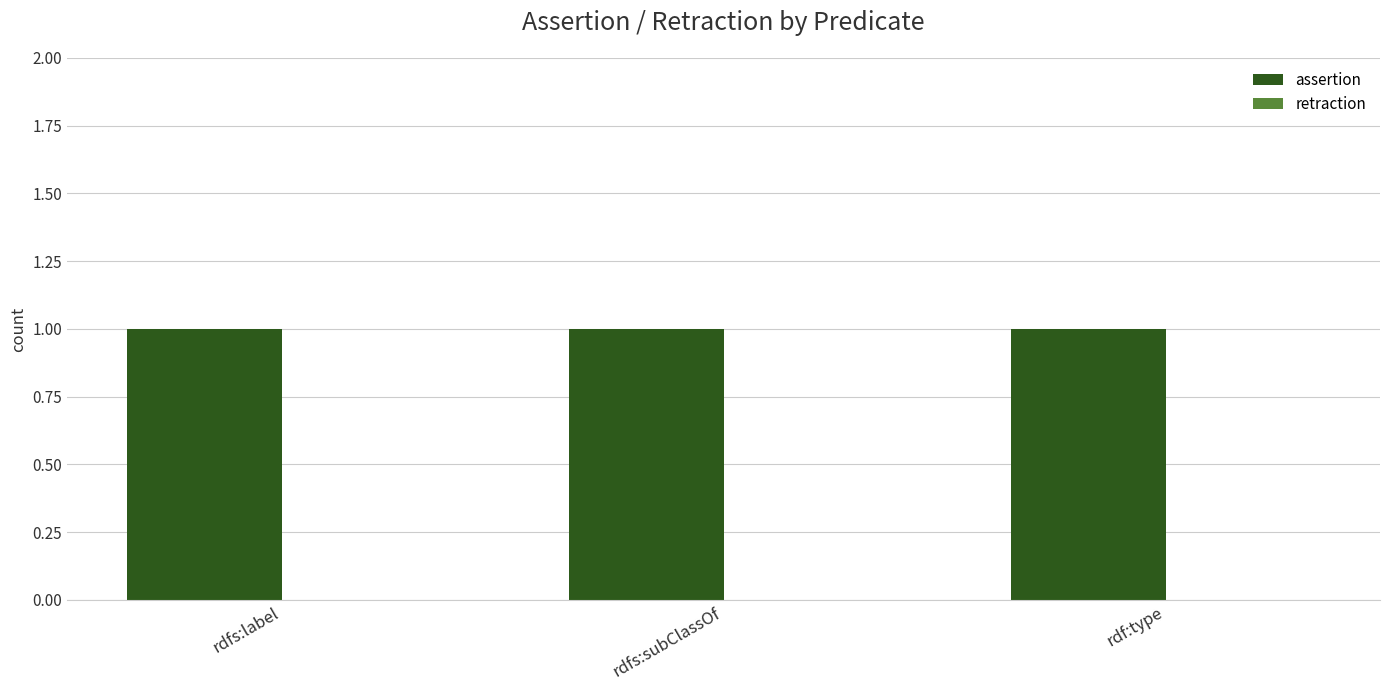

What is the value of the assertion bar at the 1st from the left?

1